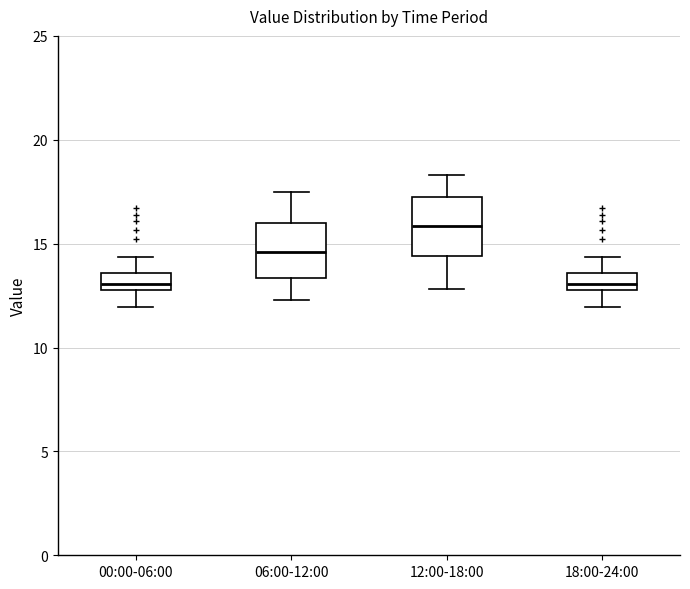

Reading left to right, read every box against the y-axis: the position of its median line, the range the box covers, and the ends of its whiskers. The values are not printed on the chart, so give them approximately, as read against the axis.

00:00-06:00: median 13.0 (just above the box's lower edge), box 13.0 to 13.5, whiskers 12.0 to 14.5
06:00-12:00: median 14.5, box 13.5 to 16.0, whiskers 12.5 to 17.5
12:00-18:00: median 16.0, box 14.5 to 17.0, whiskers 13.0 to 18.5
18:00-24:00: median 13.0 (just above the box's lower edge), box 13.0 to 13.5, whiskers 12.0 to 14.5